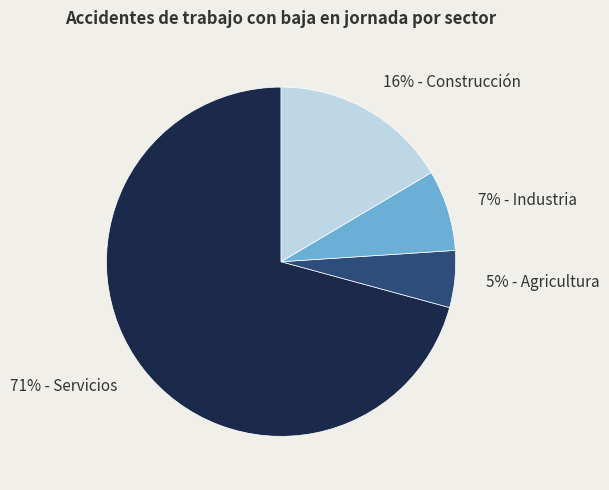

Do 71% - Servicios and 16% - Construcción together represent more than half of the pie?

Yes